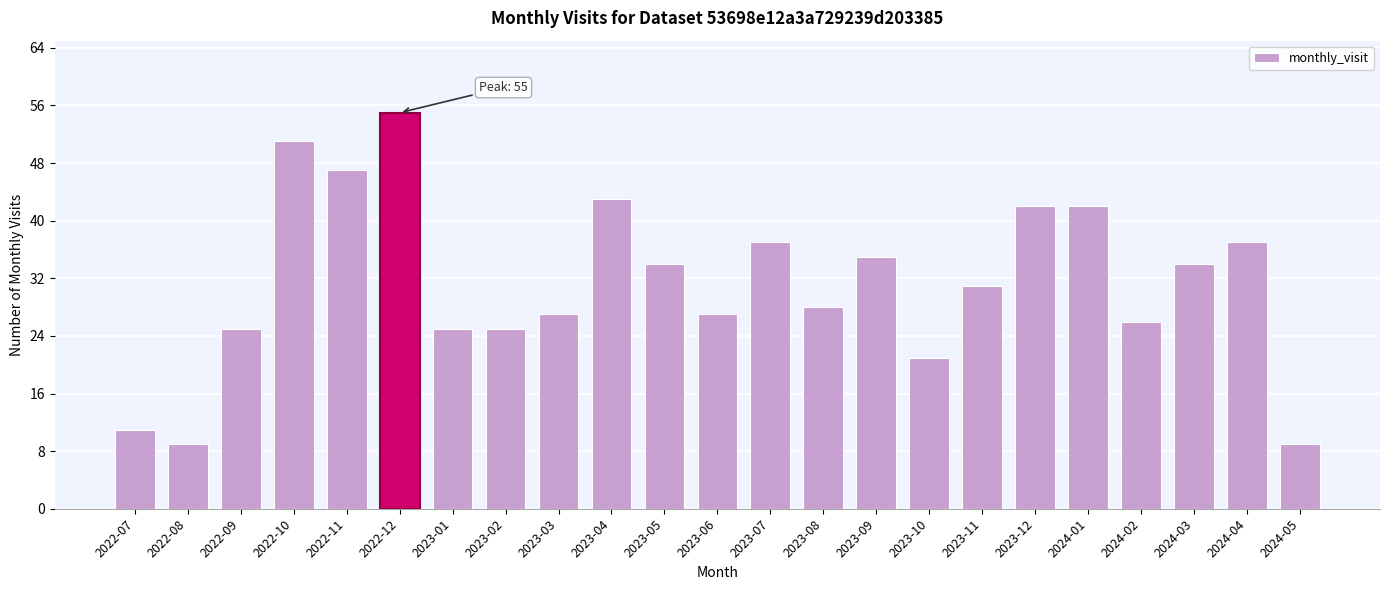

The value at 2022-09 is 25. True or false?

True